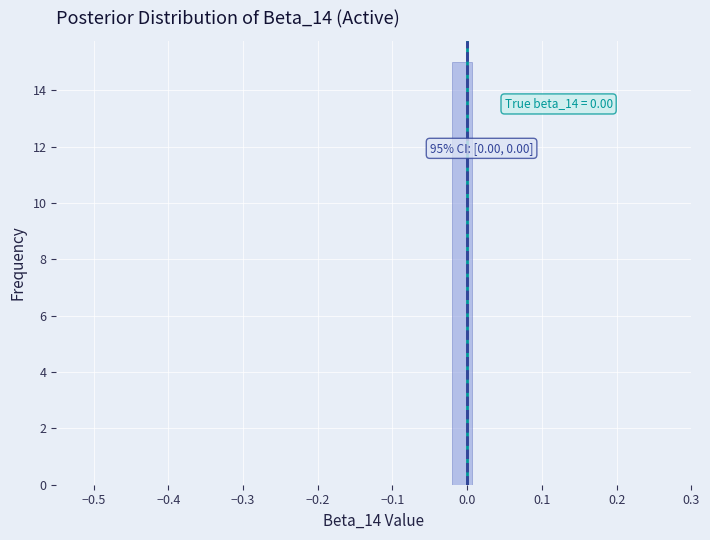

Around what value on the x-axis is the tallest bar? Give the approximate position of its centre, as read against the axis.

-0.01